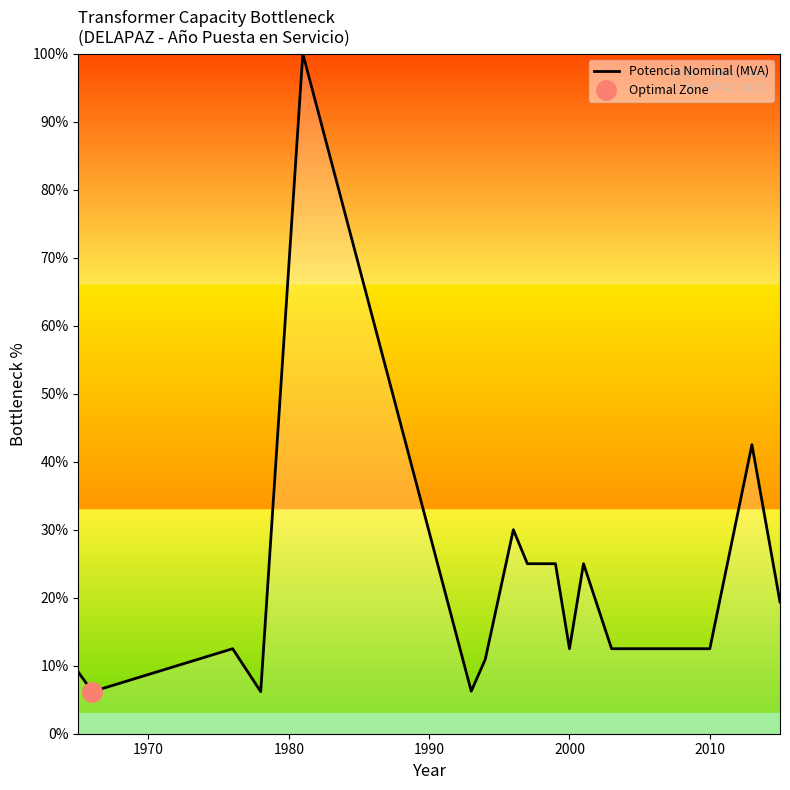

What is the lowest value of the Potencia Nominal (MVA) series?

6.2